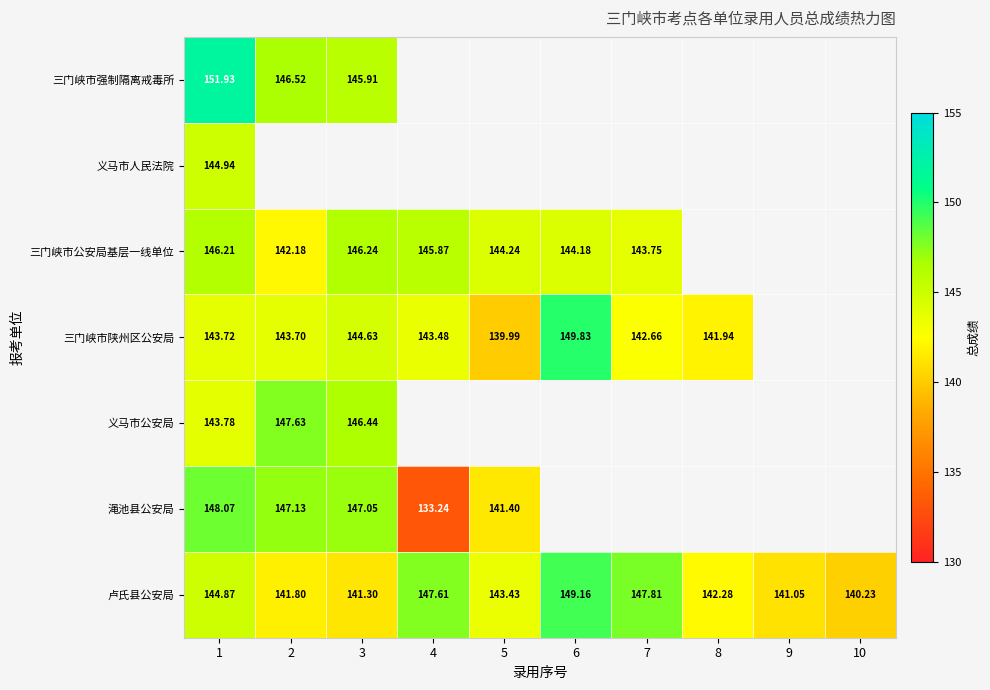

How many values in the 卢氏县公安局 series are below 143?

5